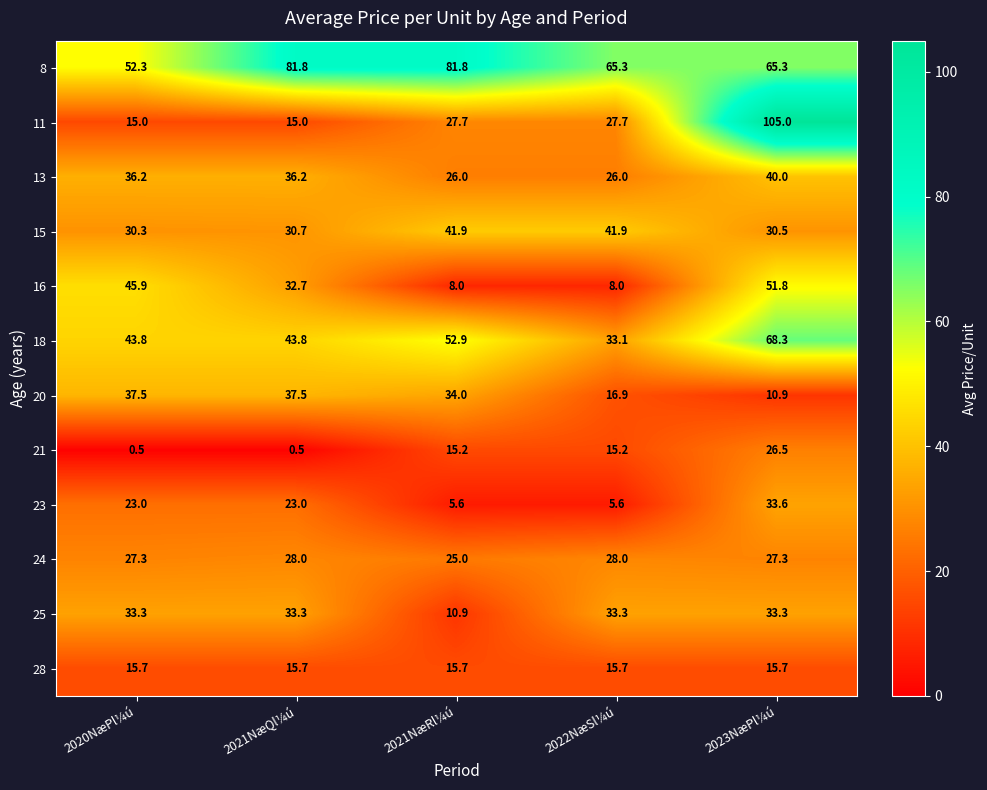

At how many categories does at least one series exceed 8?

5